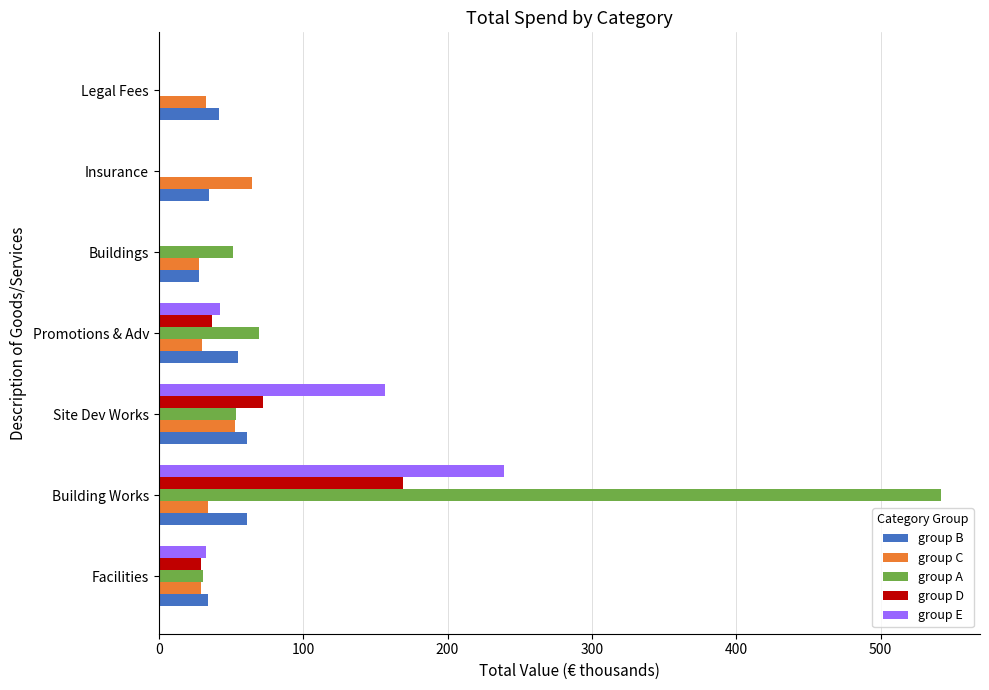

How many series are shown in this chart?

5